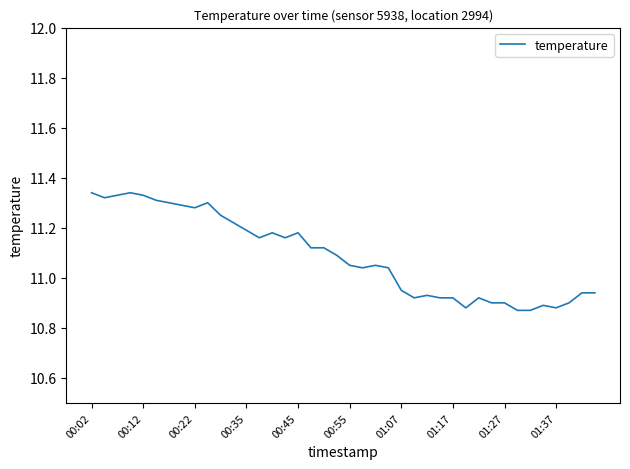

What is the difference between the maximum and minimum values?

0.5